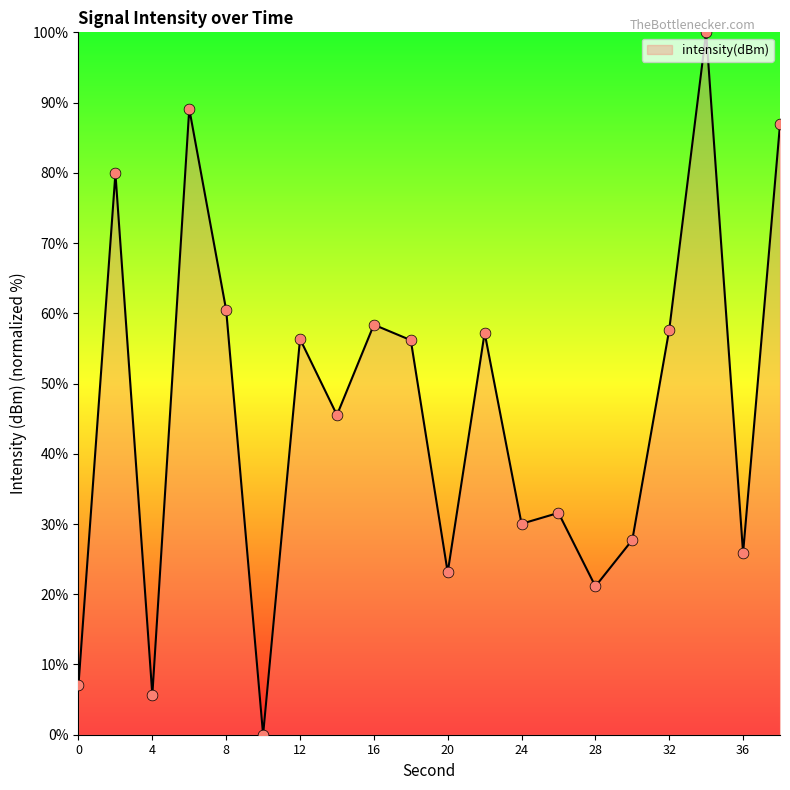

Is this an area chart (filled region under the line)?

Yes